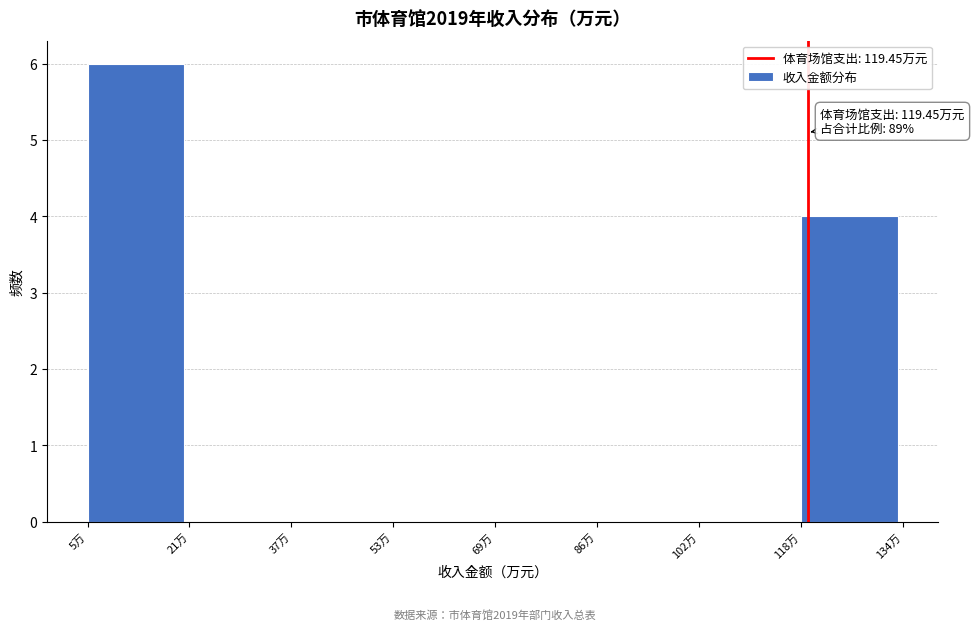

Which range on the x-axis has the tallest bar?

6 to 22